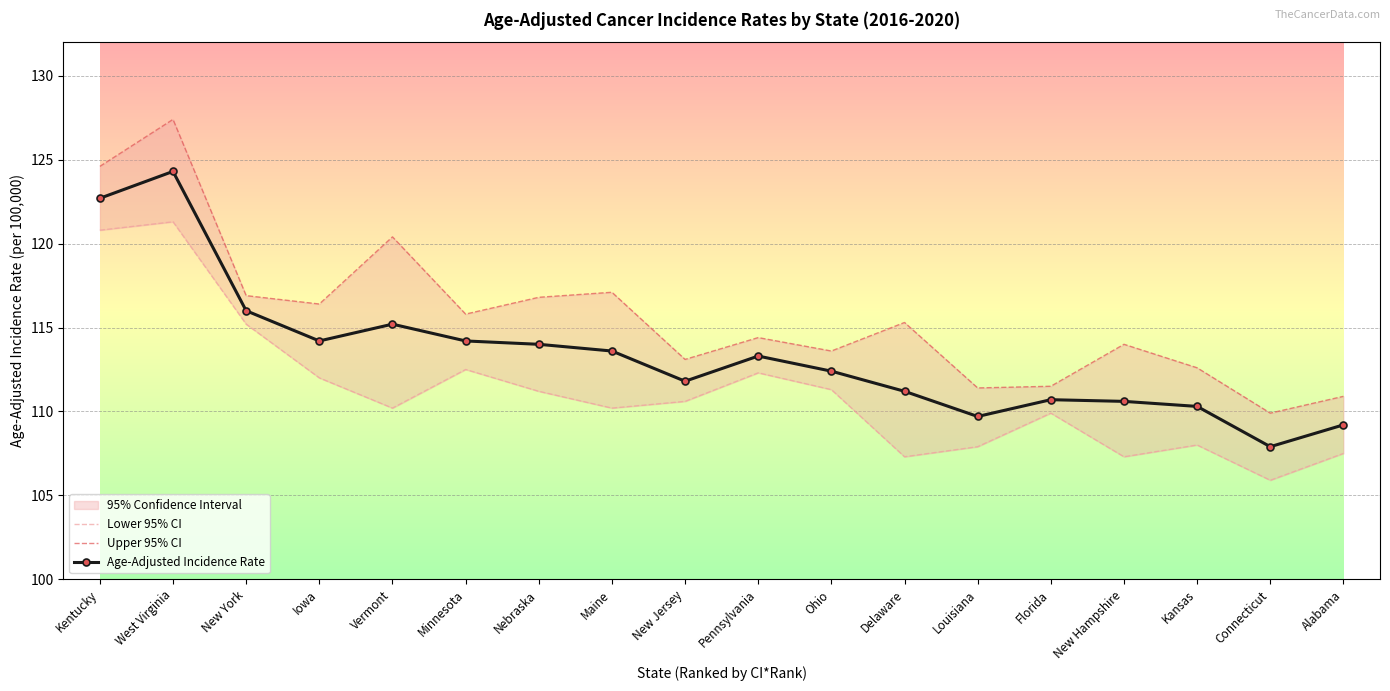

How many lines are shown in the chart?

3